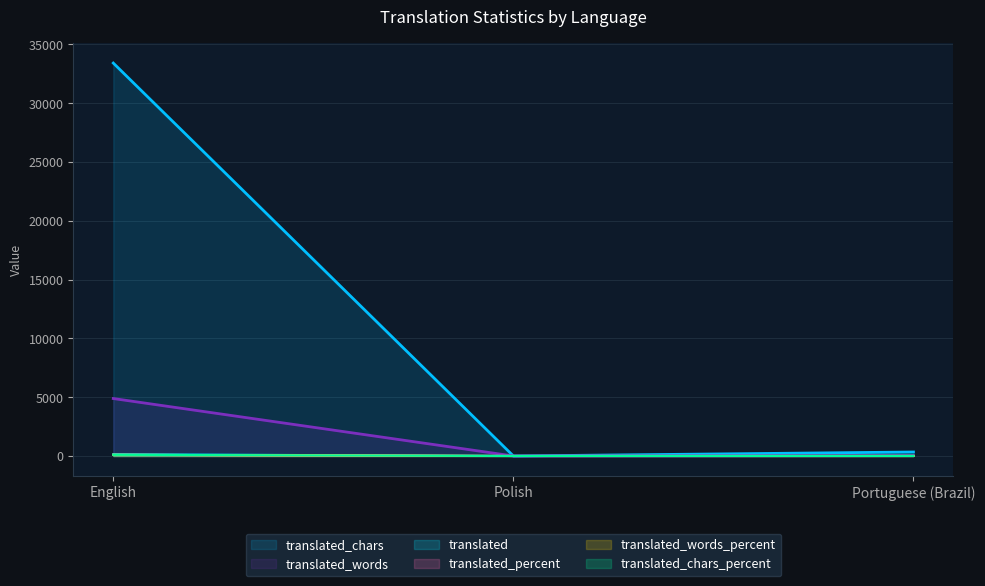

What is the label of the 1st point from the right?

Portuguese (Brazil)